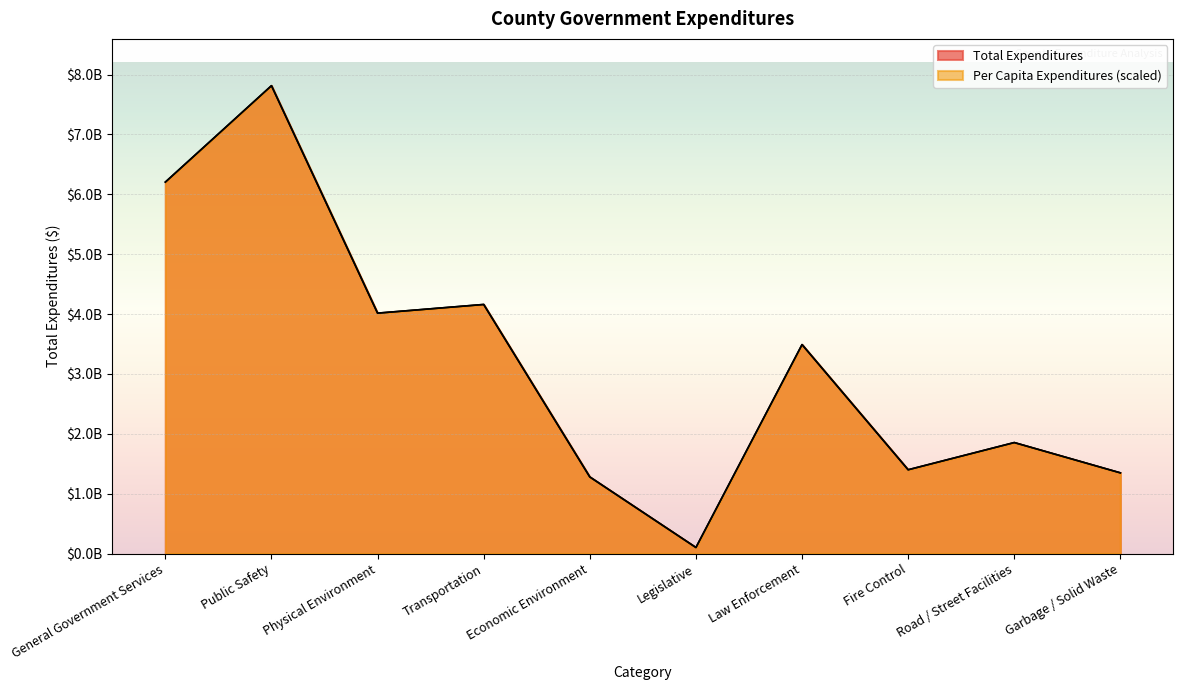

Rank the series at General Government Services from lowest to highest value.

Per Capita Expenditures, Total Expenditures